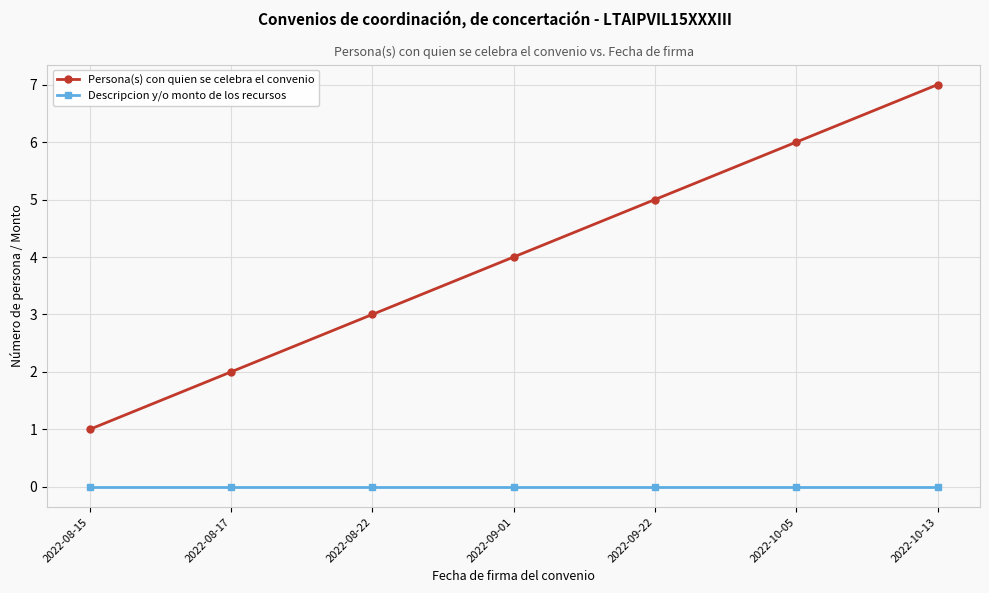

Is it true that Persona(s) con quien se celebra el convenio equals 7 at 2022-10-13?

True